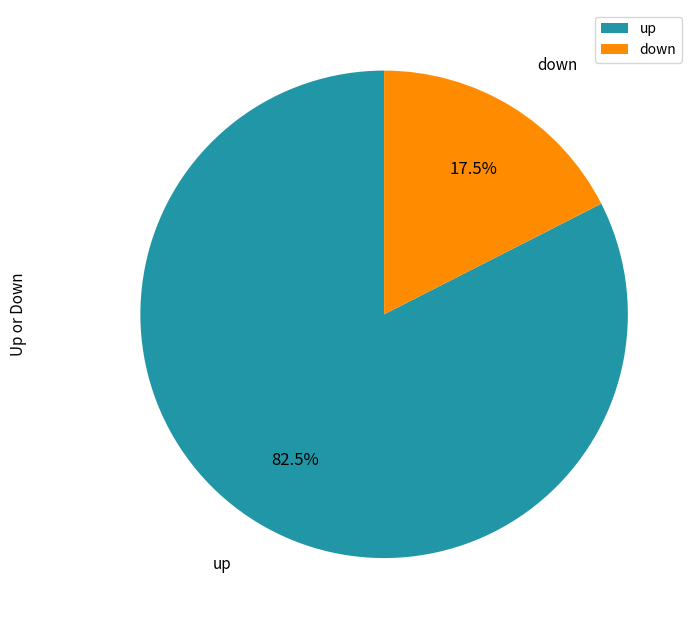

What percentage do down and up together represent?

100.0%